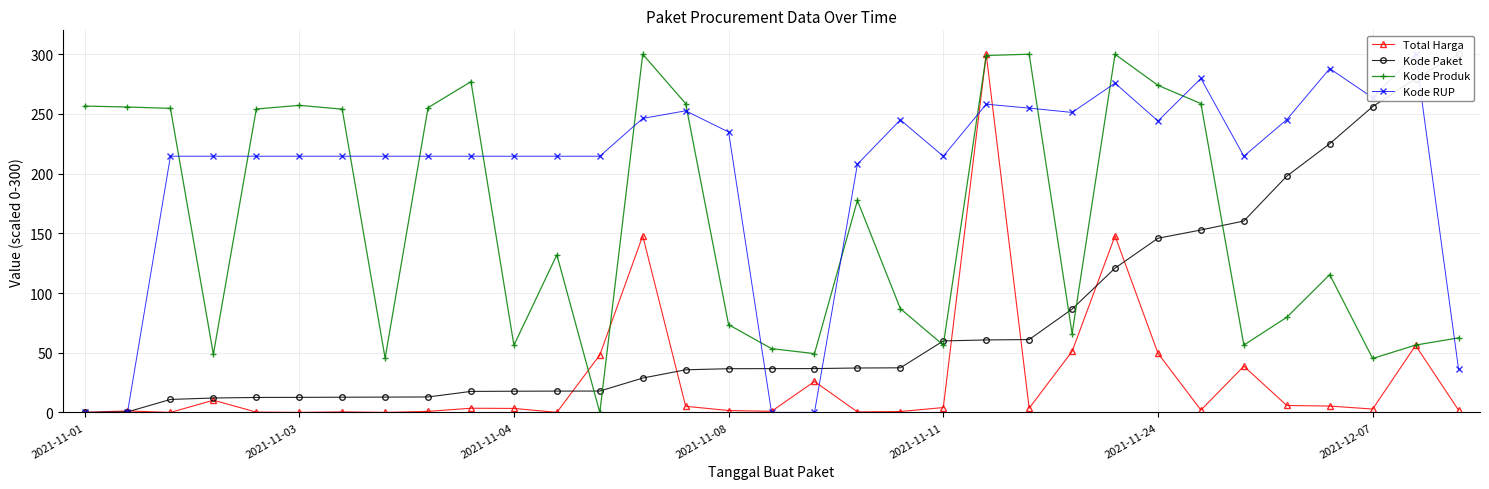

How many positive values does the Total Harga series have?

32